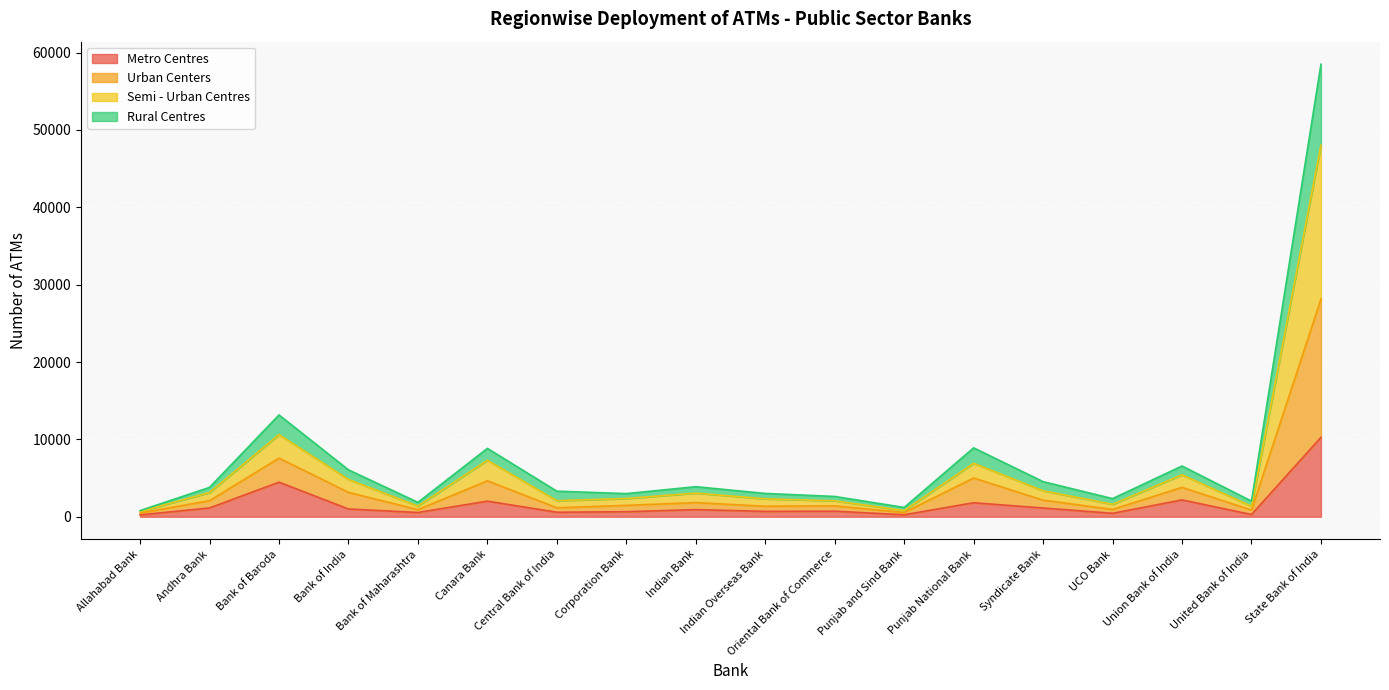

List the series in order of their overall mean, lowest first.

Metro Centres, Rural Centres, Semi - Urban Centres, Urban Centers